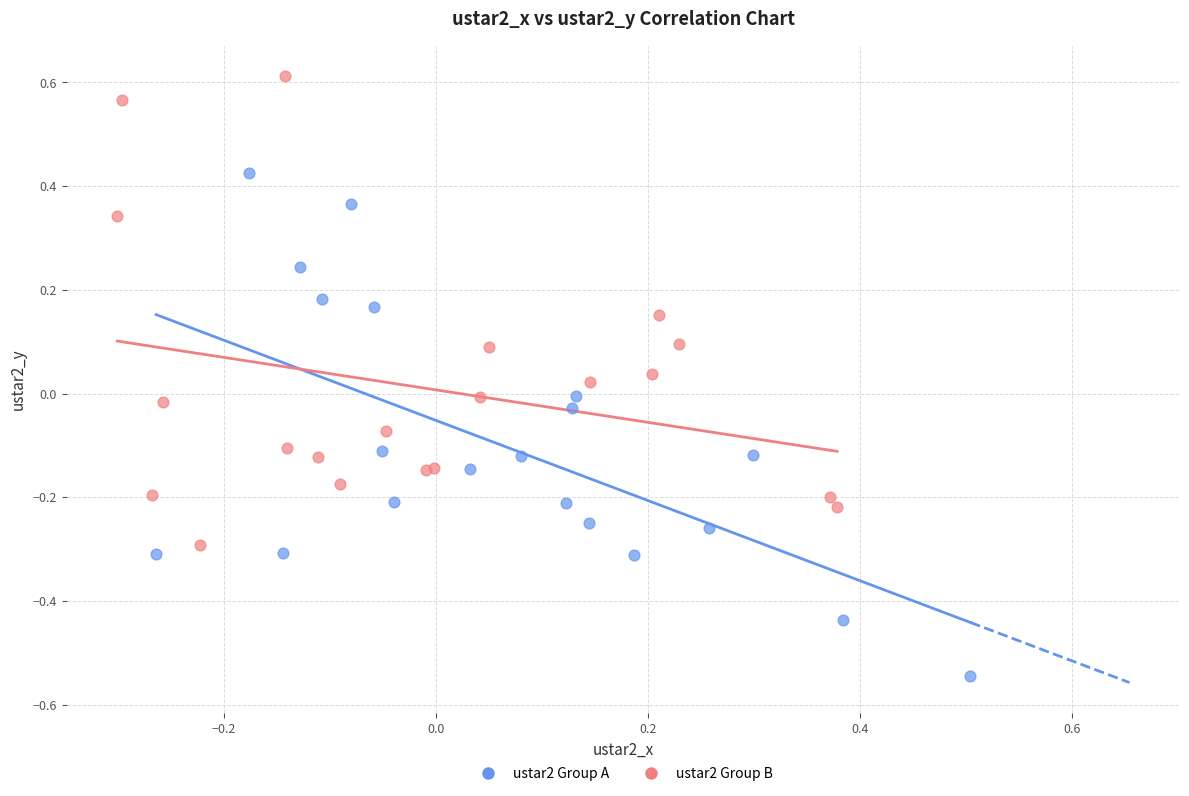

Which series reaches the minimum Y coordinate?

ustar2 Group A